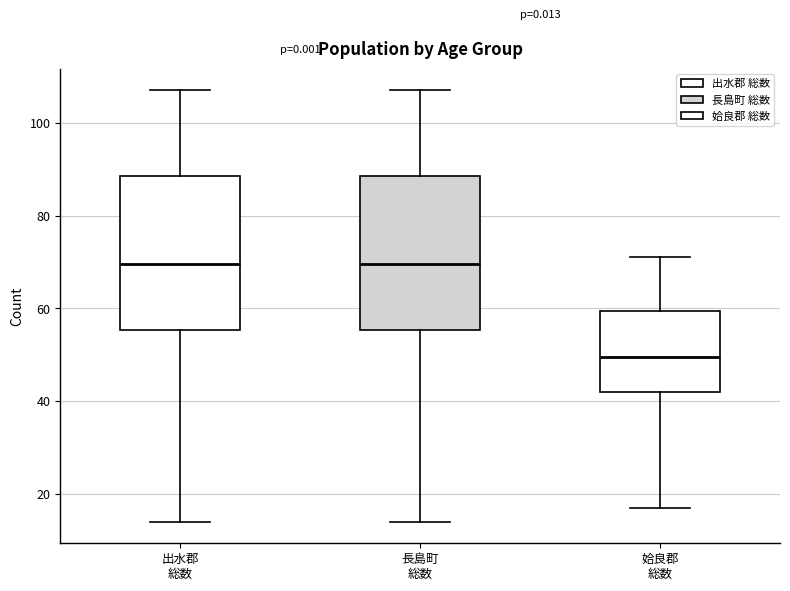

Reading left to right, read every box against the y-axis: the position of its median line, the range the box covers, and the ends of its whiskers. The values are not printed on the chart, so give them approximately, as read against the axis.

出水郡 総数: median 70, box 56 to 88, whiskers 14 to 108
長島町 総数: median 70, box 56 to 88, whiskers 14 to 108
姶良郡 総数: median 50, box 42 to 60, whiskers 18 to 72